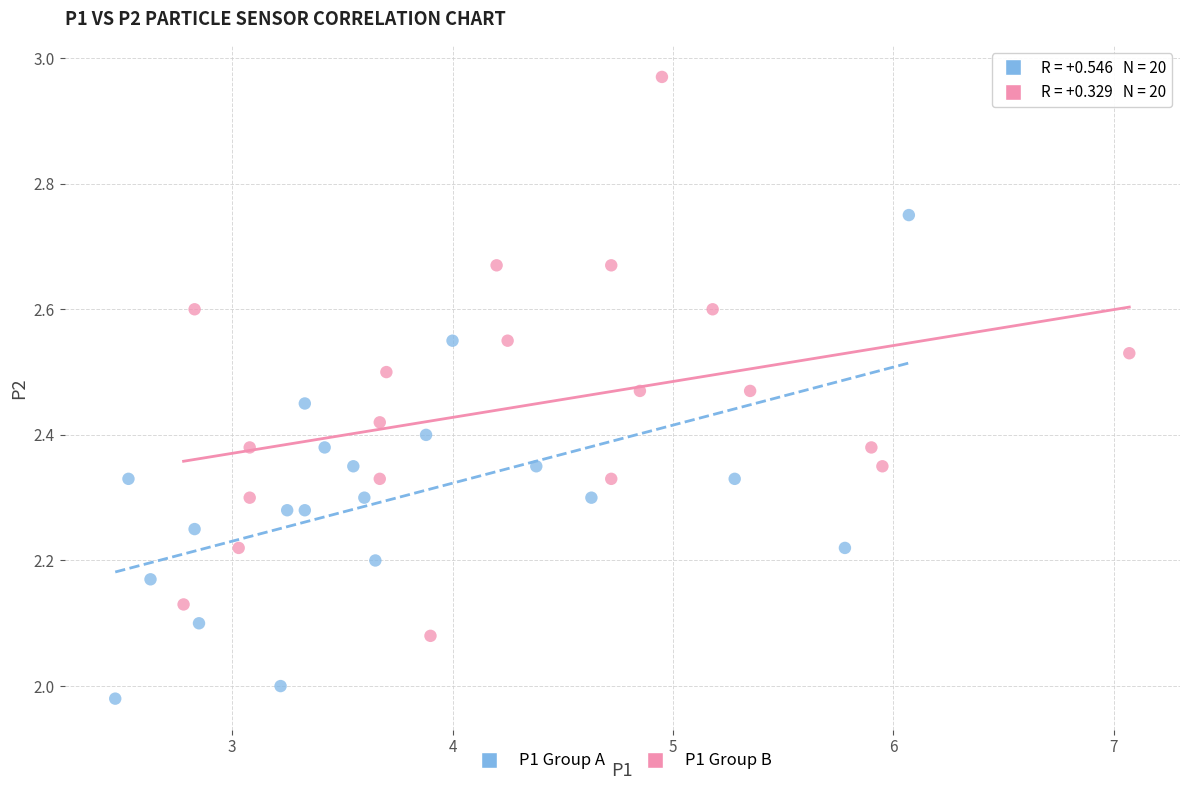

Which series has the largest Y range (max minus min)?

P1 Group B